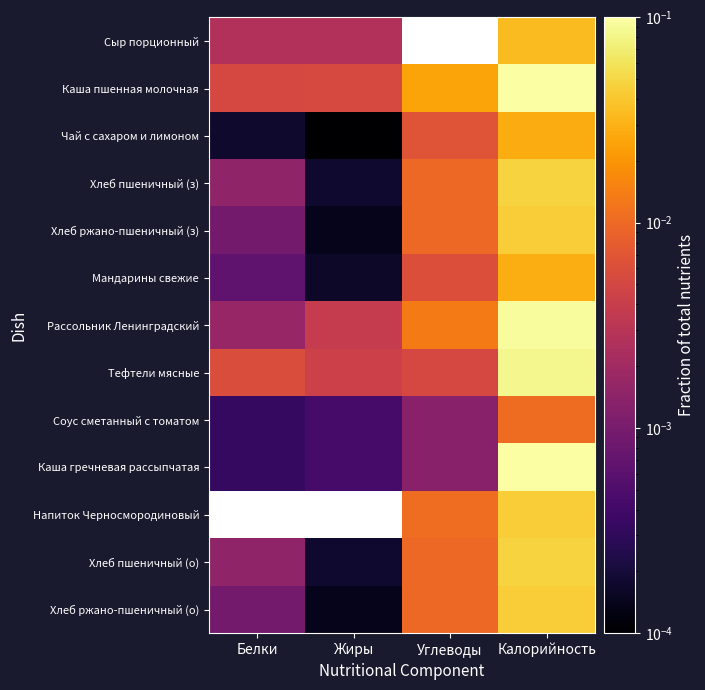

The value of Рассольник Ленинградский at Углеводы is 0.0. True or false?

True